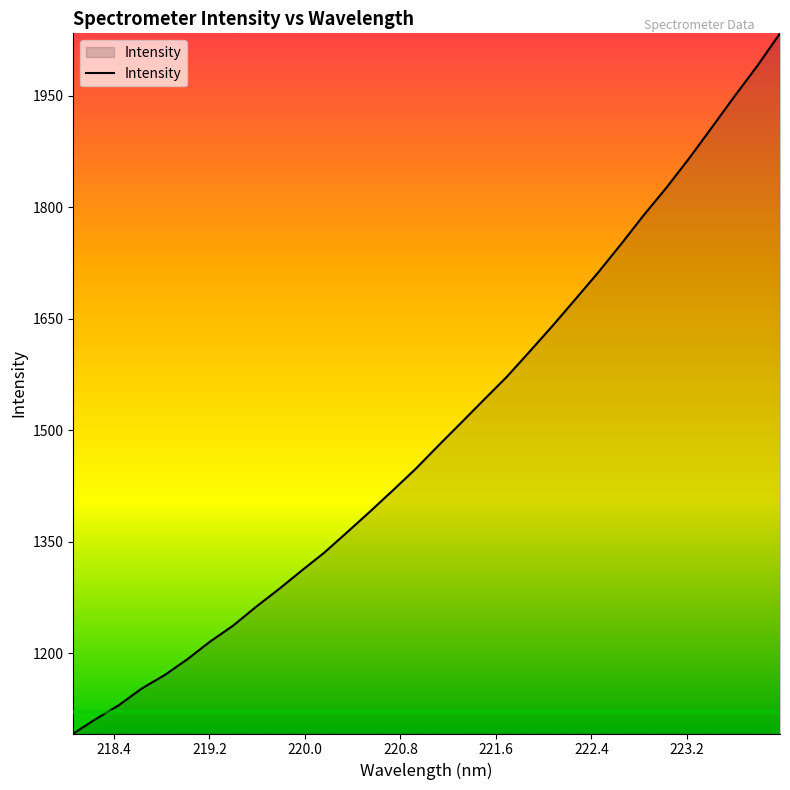

What is the difference between the maximum and minimum values?

941.7